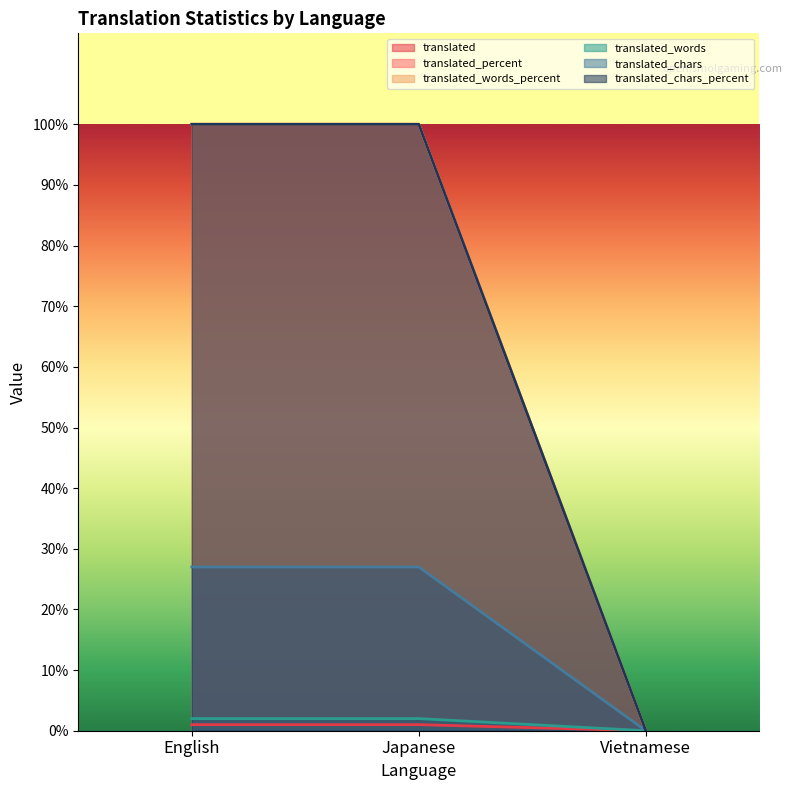

Reading left to right, list all the values displayed in this chart.

translated: 1	1	0
translated_percent: 100	100	0
translated_words_percent: 100	100	0
translated_words: 2	2	0
translated_chars: 27	27	0
translated_chars_percent: 100	100	0